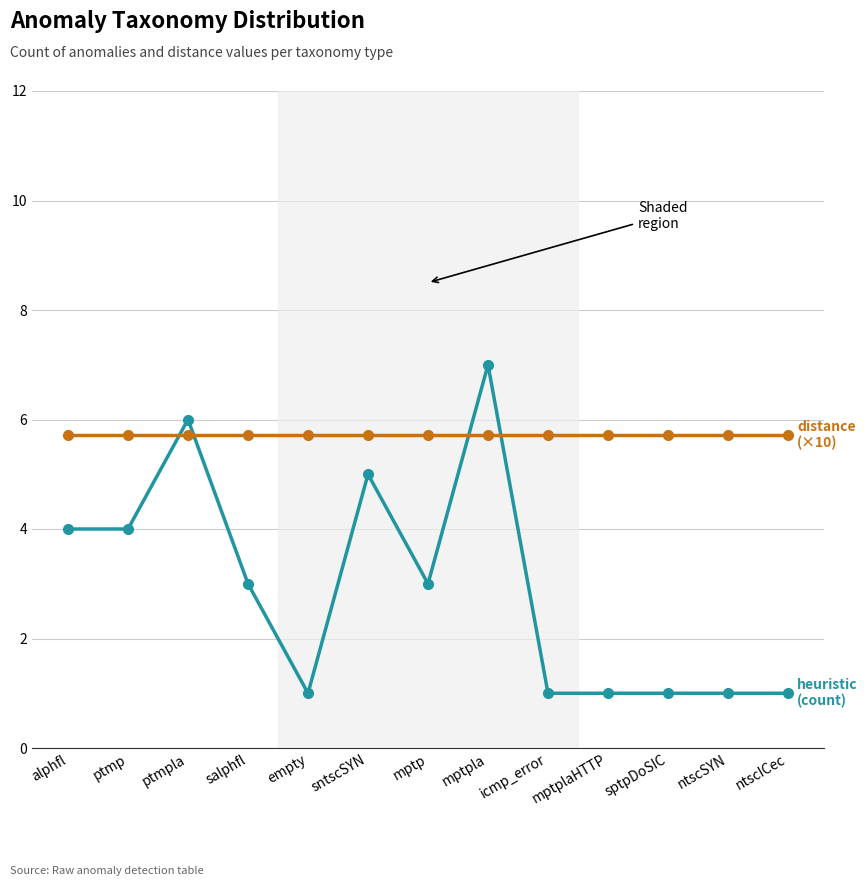

What is the spread (max minus min) of values at sptpDoSIC?

4.7